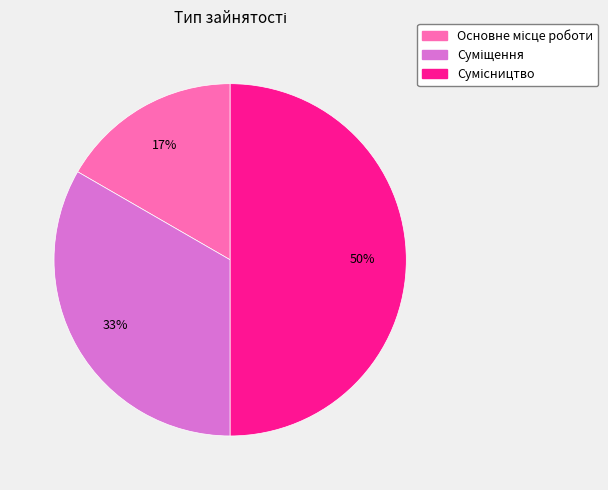

To the nearest percent, what is the average slice percentage?

33%